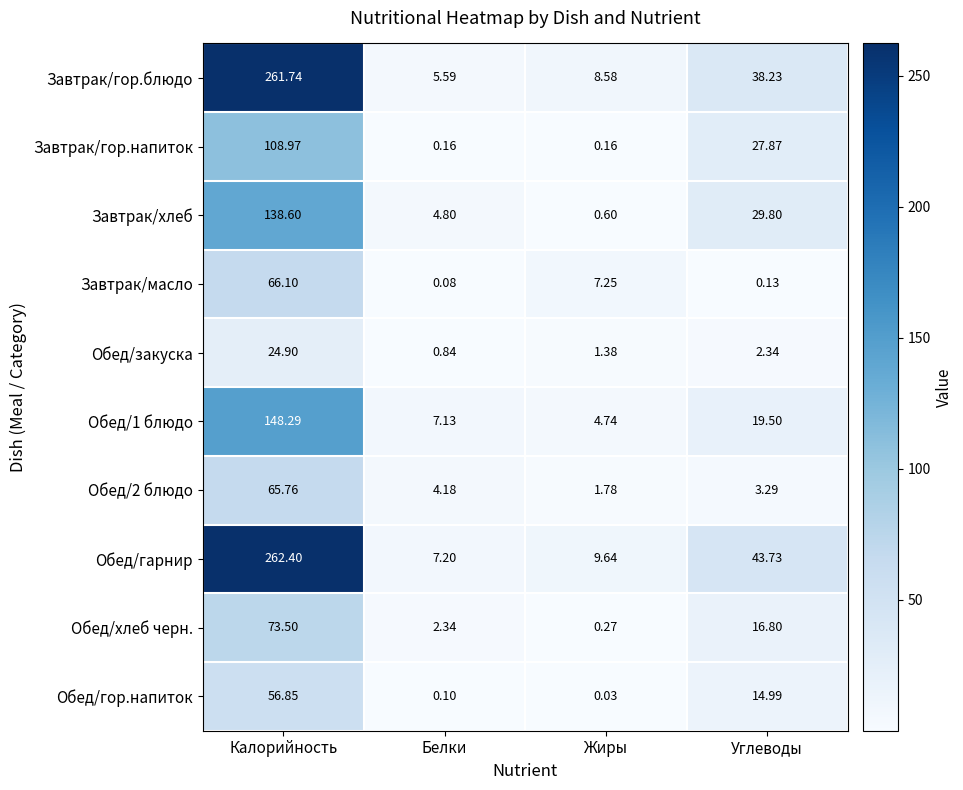

What is the maximum value shown in the chart?

262.4